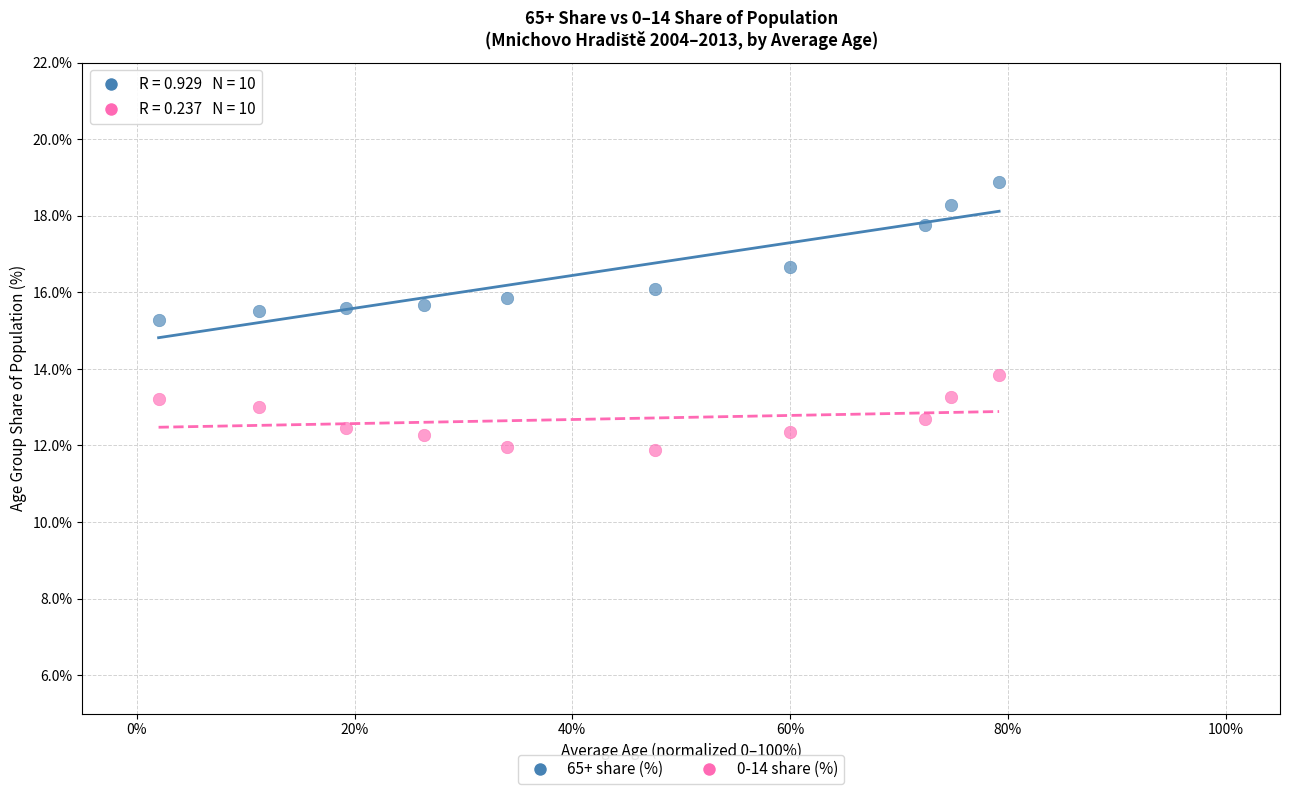

What is the X range (max minus min) for the scatter plot?

77.2